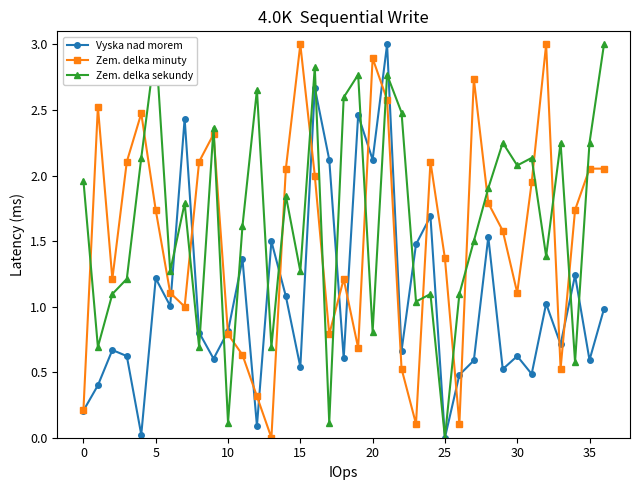

In Zem. delka minuty, how many points are lower than both neighbors (excluding endpoints)?

9